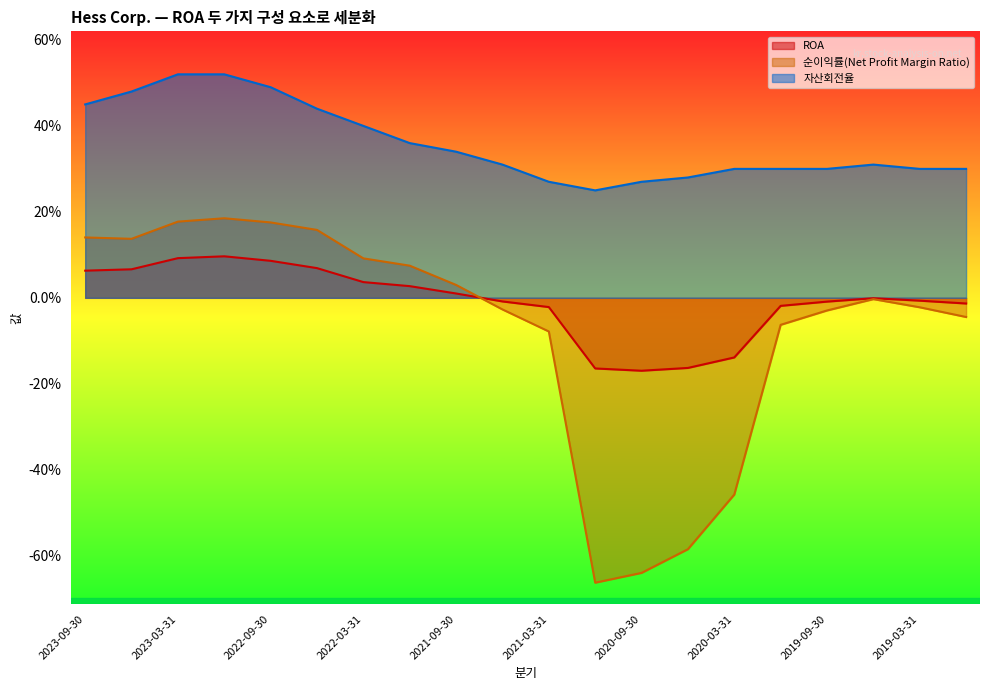

Does the chart have visible grid lines?

No